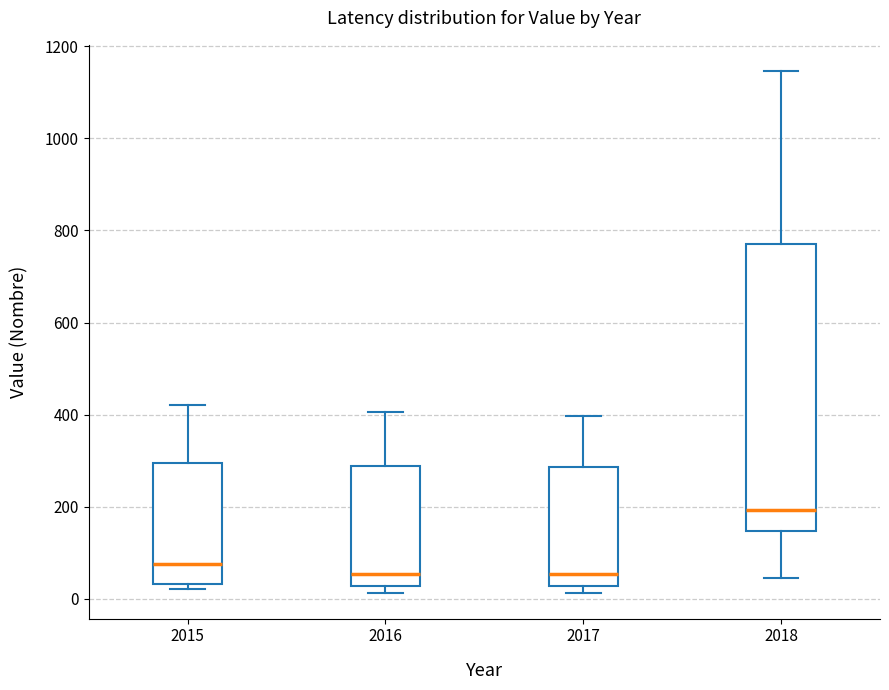

Reading left to right, transcribe this box plot: for each box, give where its median line is, the range the box spans, and where its two whiskers end, as read against the y-axis. The values are not printed on the chart, so give them approximately, as read against the axis.

2015: median 80, box 40 to 300, whiskers 20 to 420
2016: median 60, box 20 to 280, whiskers 20 (just below the box's lower edge) to 400
2017: median 60, box 20 to 280, whiskers 20 (just below the box's lower edge) to 400
2018: median 200, box 140 to 780, whiskers 40 to 1140